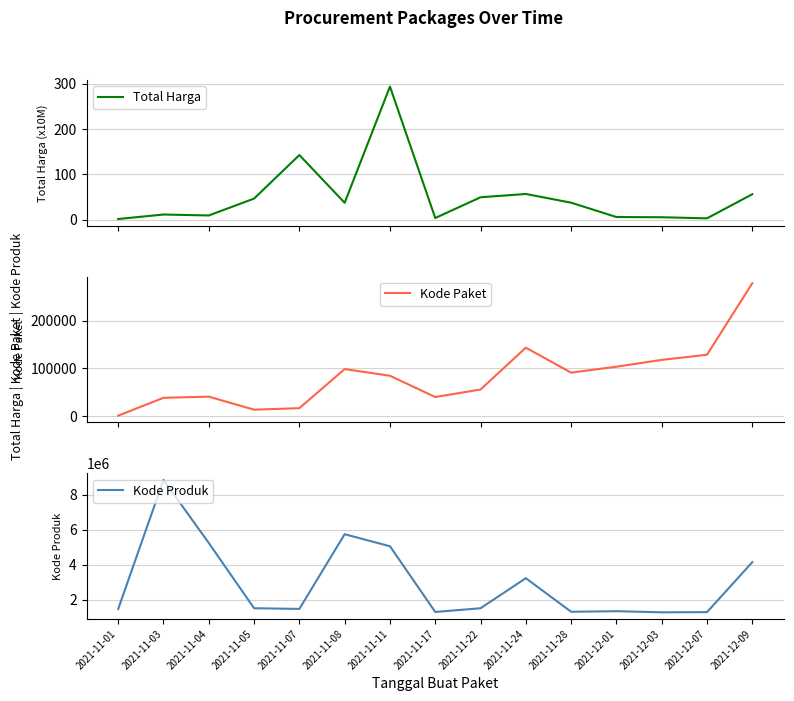

Which series has the largest range (max minus min)?

Kode Produk